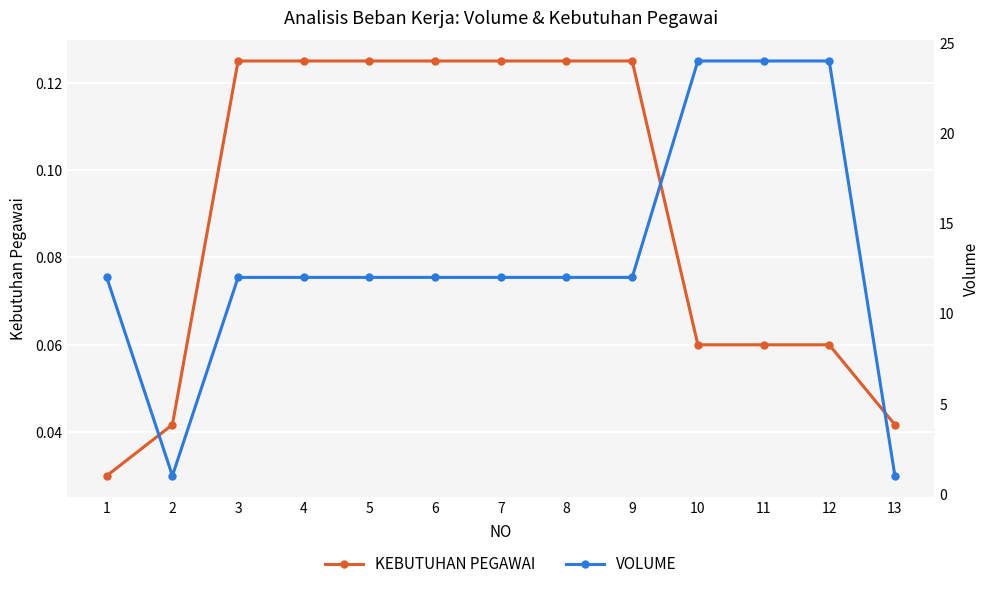

Count the number of data series in this chart.

2